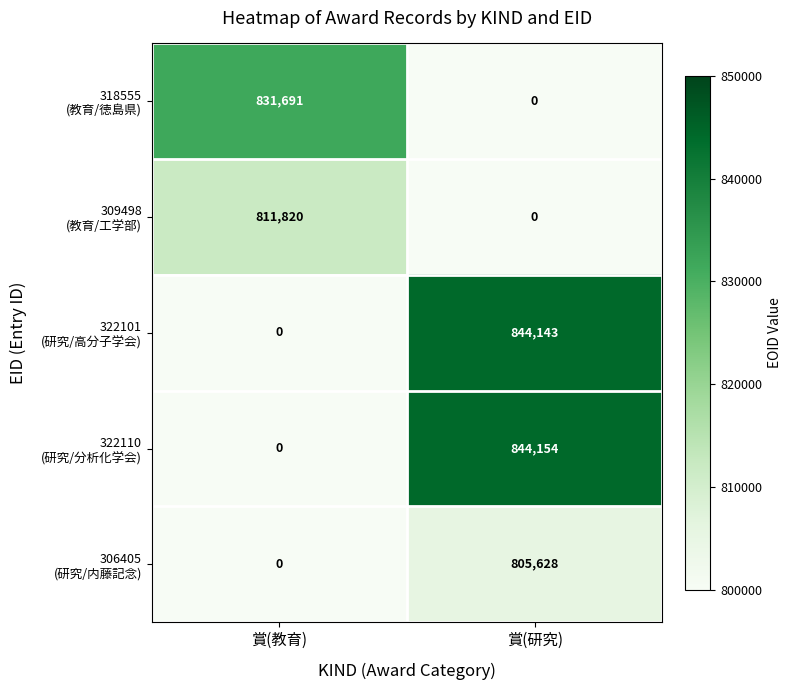

What is the maximum value shown in the chart?

844154